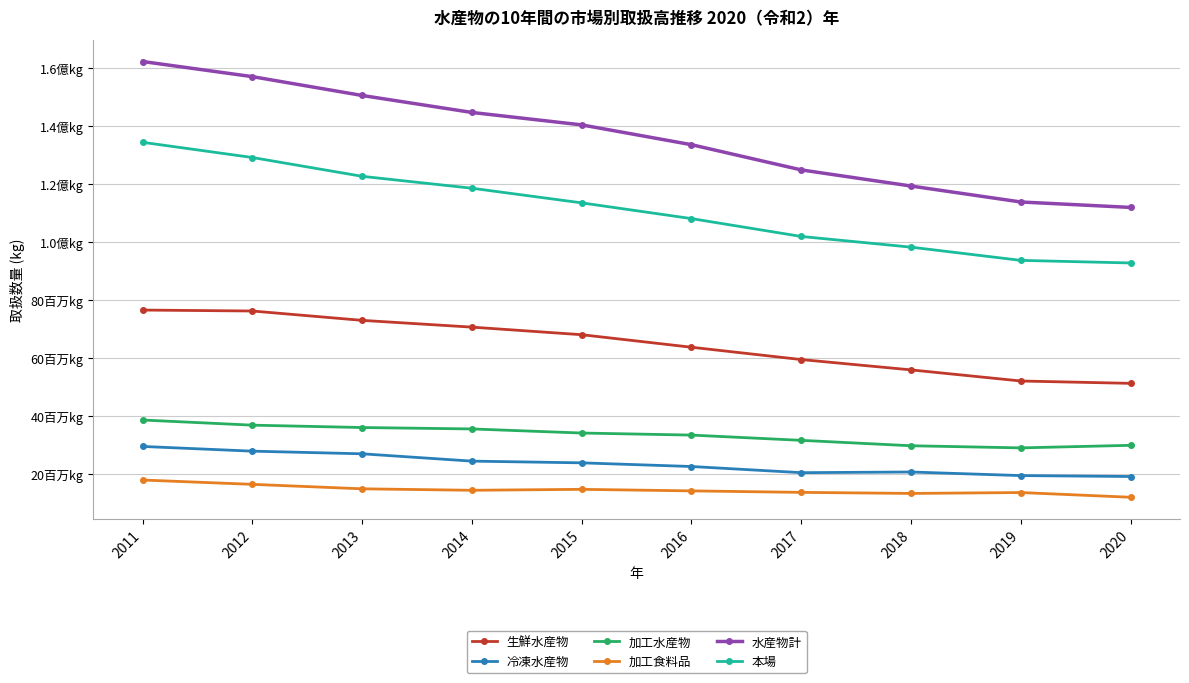

Is this an area chart (filled region under the line)?

No